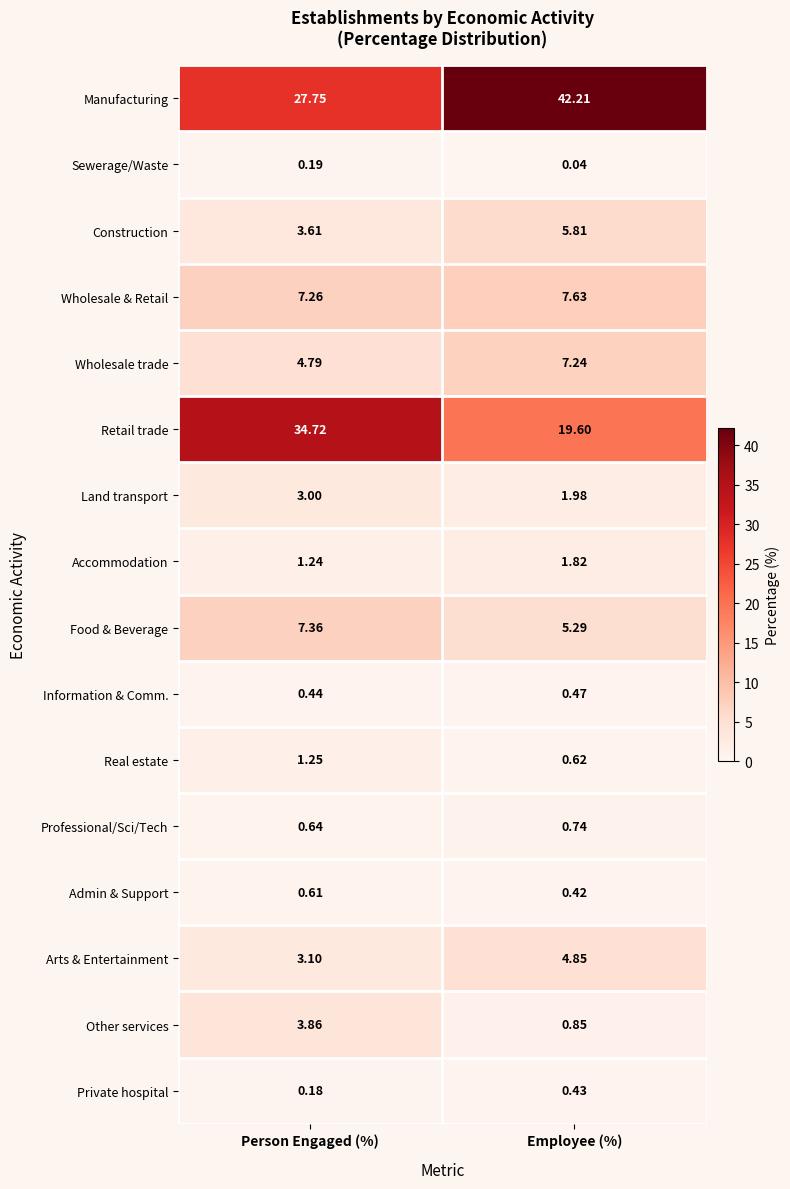

What is the total value across all series at Employee (%)?

100.0